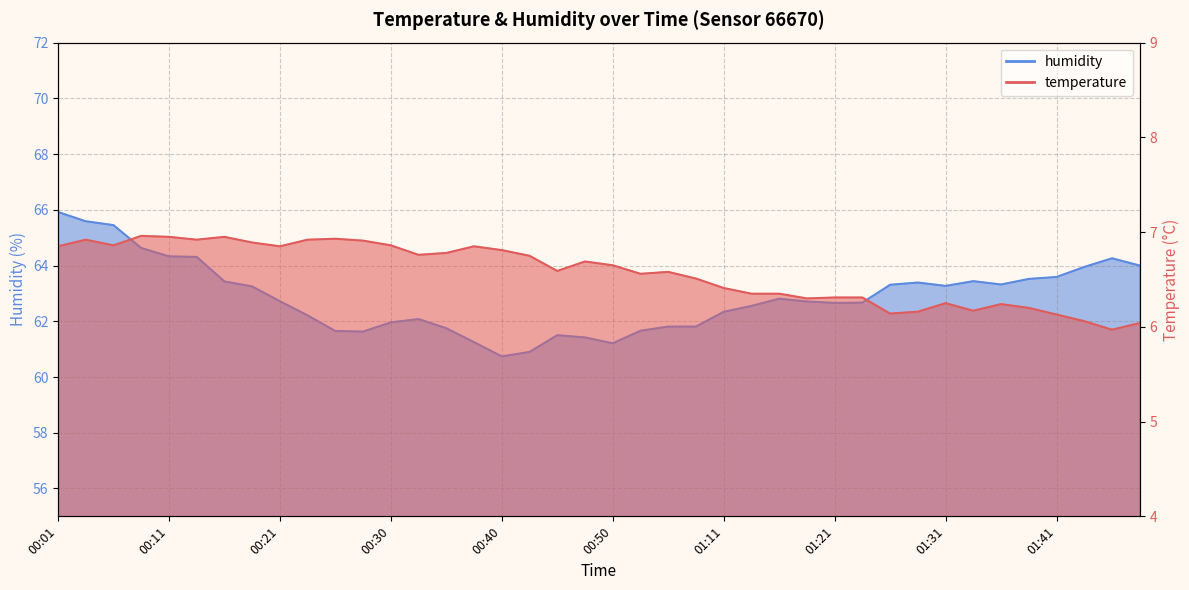

What is the spread (max minus min) of values at 01:24?

56.4